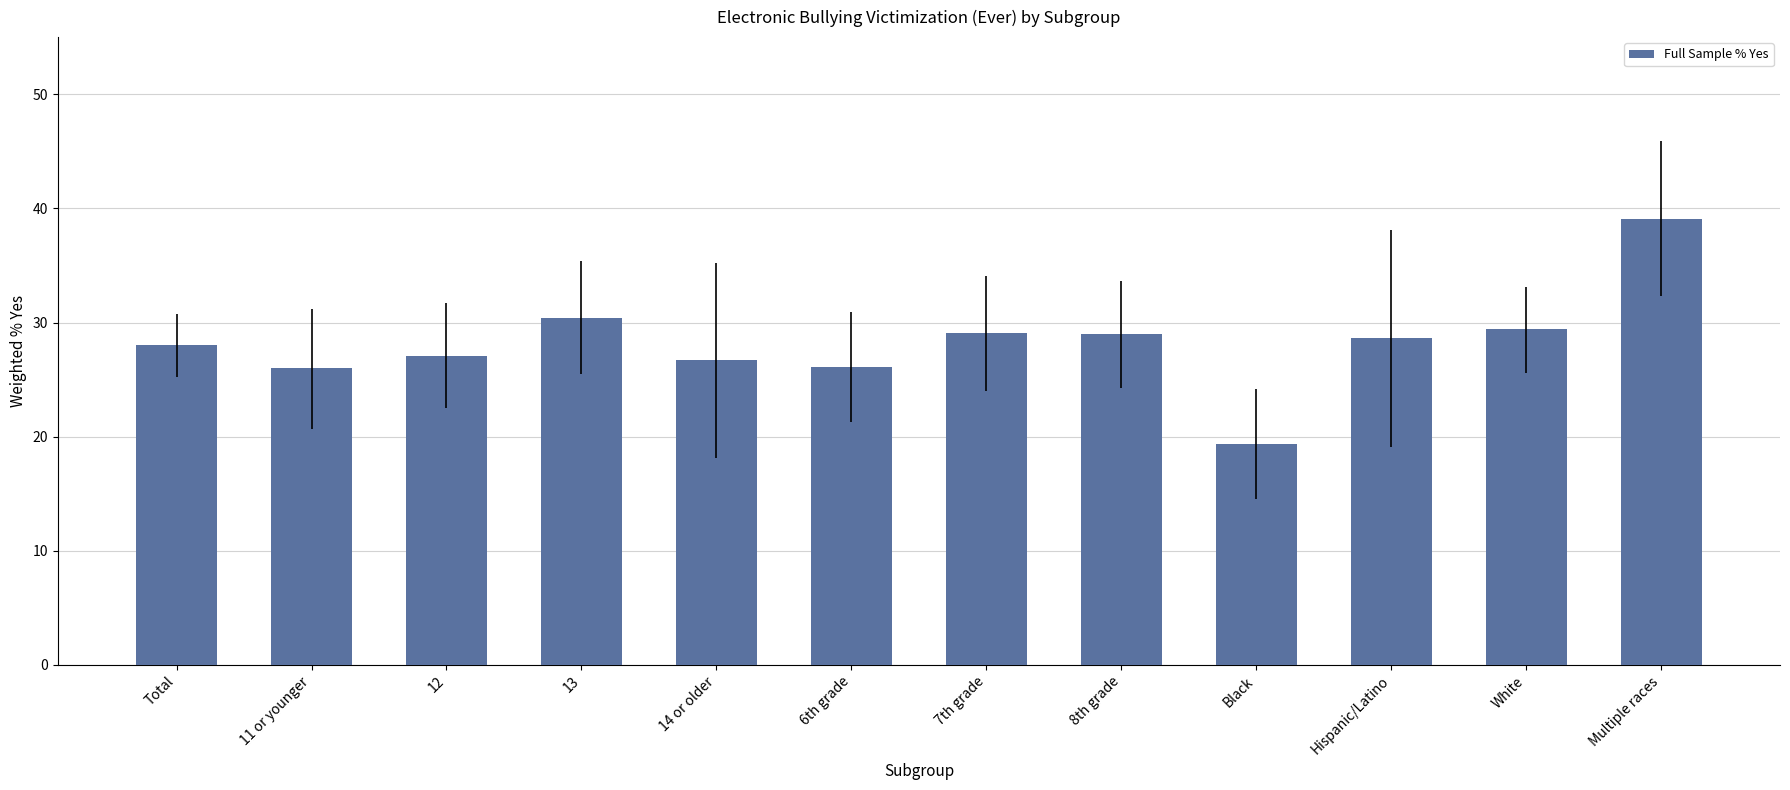

Is it true that the value at Total is 15.9?

False